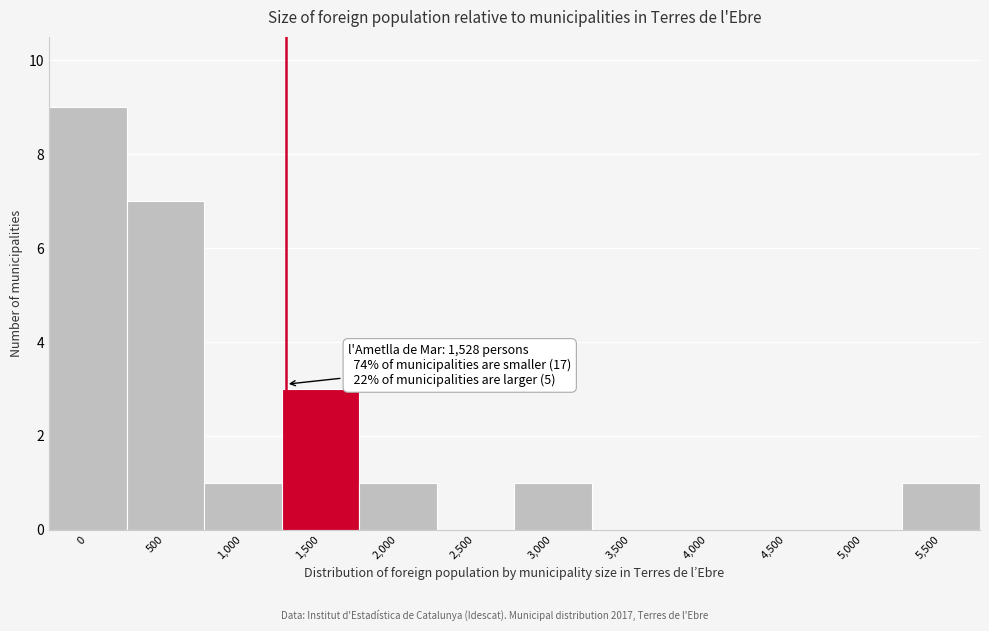

Reading left to right, extract all data points from this chart.

0=9	500=7	1,000=1	1,500=3	2,000=1	2,500=0	3,000=1	3,500=0	4,000=0	4,500=0	5,000=0	5,500=1